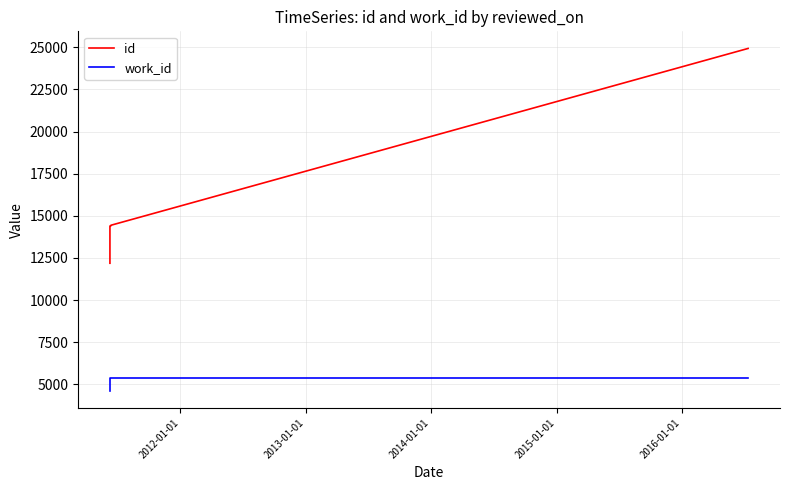

How many data points in work_id are less than 5366?

3